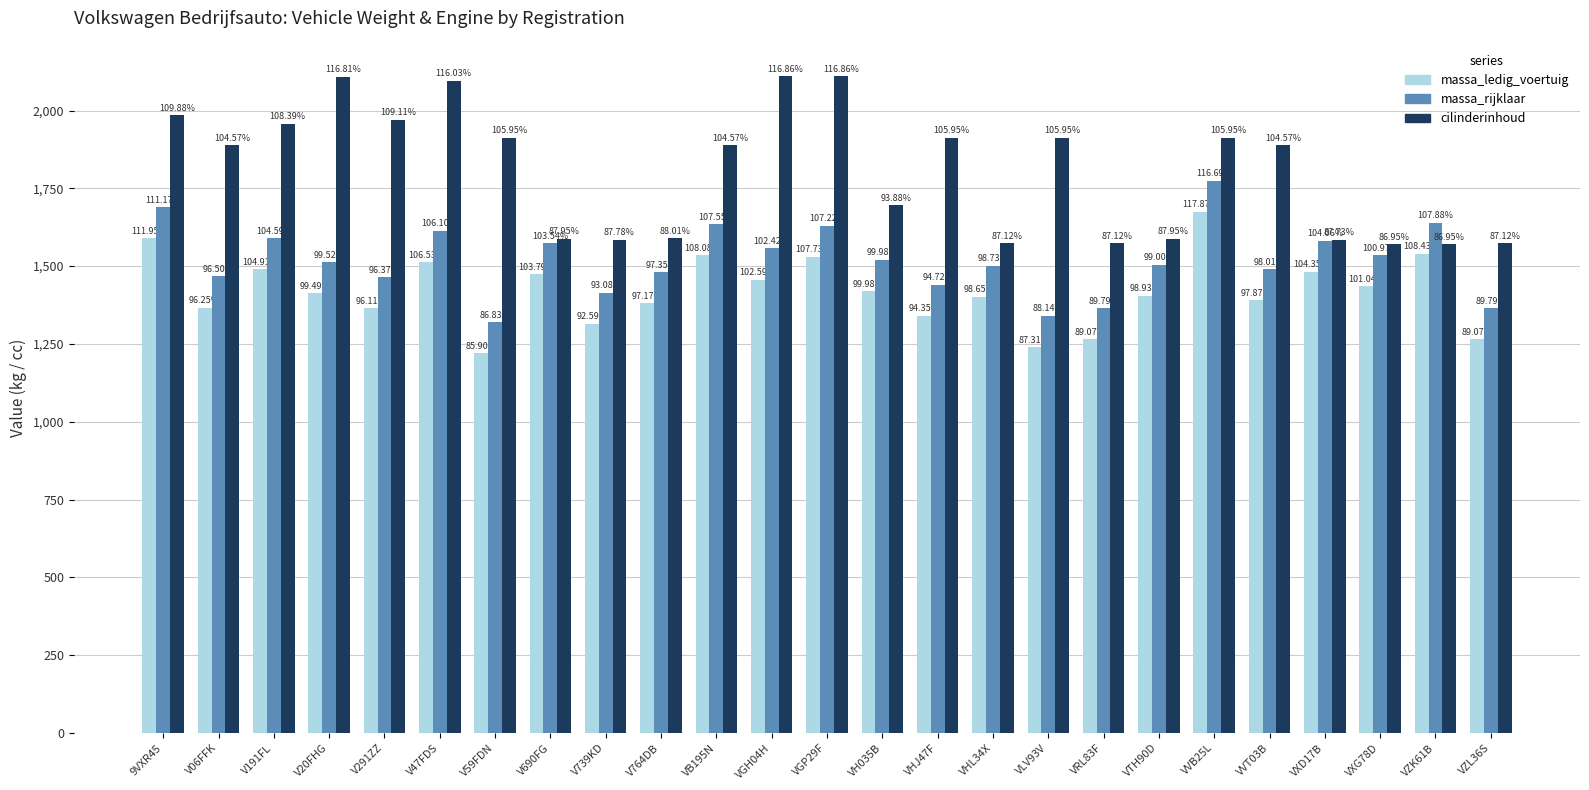

What are all the series names shown in the legend?

massa_ledig_voertuig, massa_rijklaar, cilinderinhoud